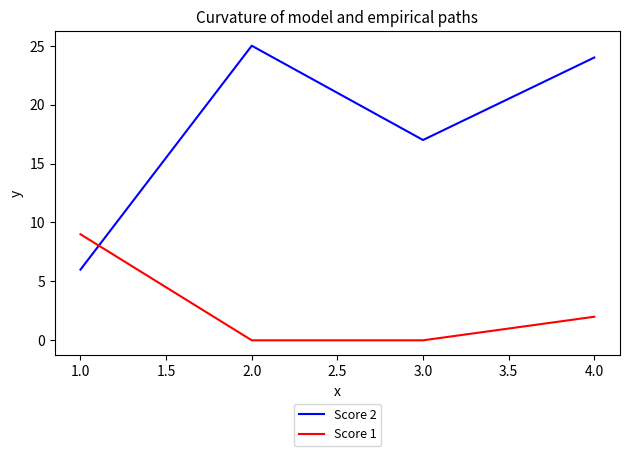

What is the sum of all Score 1 values?

11